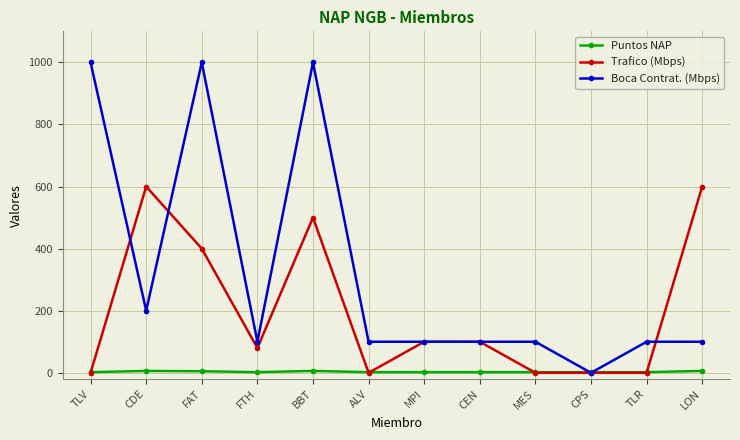

How many lines are shown in the chart?

3